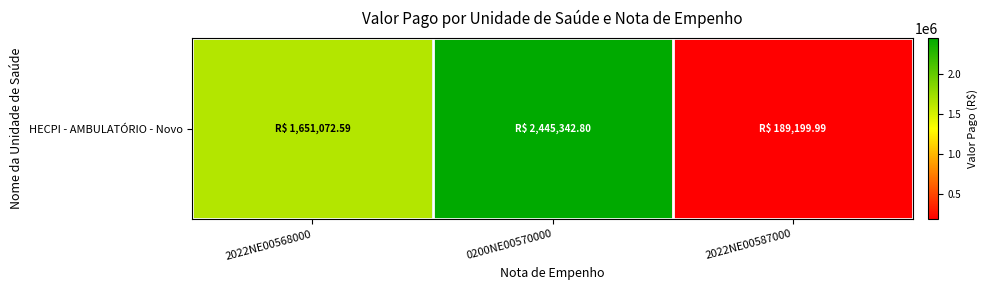

At which label is the value closest to 1317271?

2022NE00568000